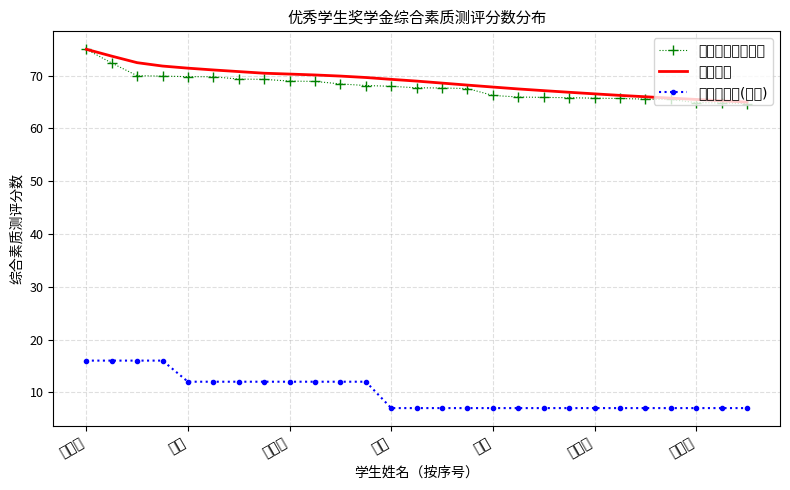

What are all the series names shown in the legend?

综合素质测评分数, 滑动均值, 奖学金等级(百元)